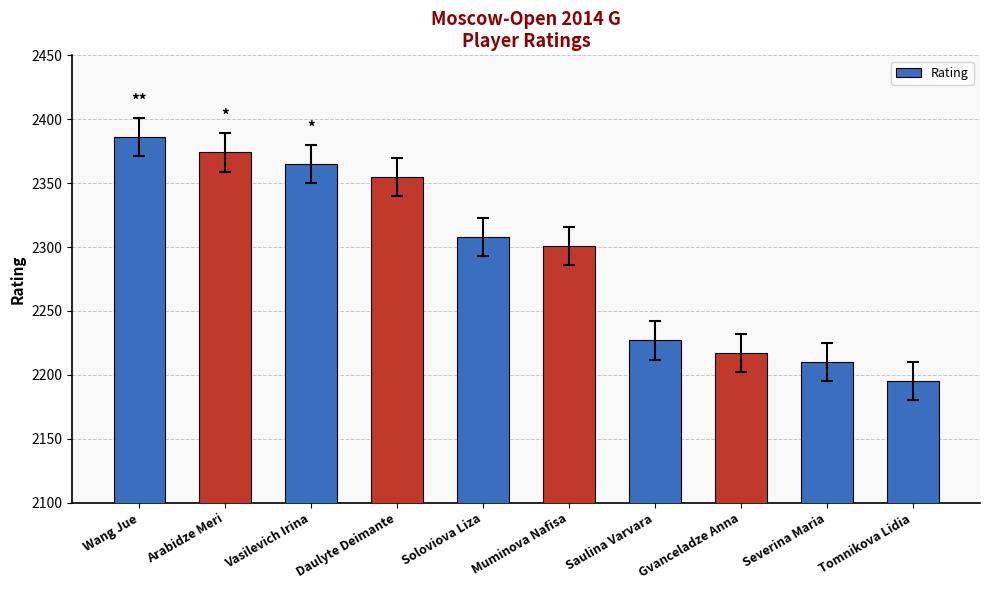

True or false: the data shows 2227 at Saulina Varvara.

True